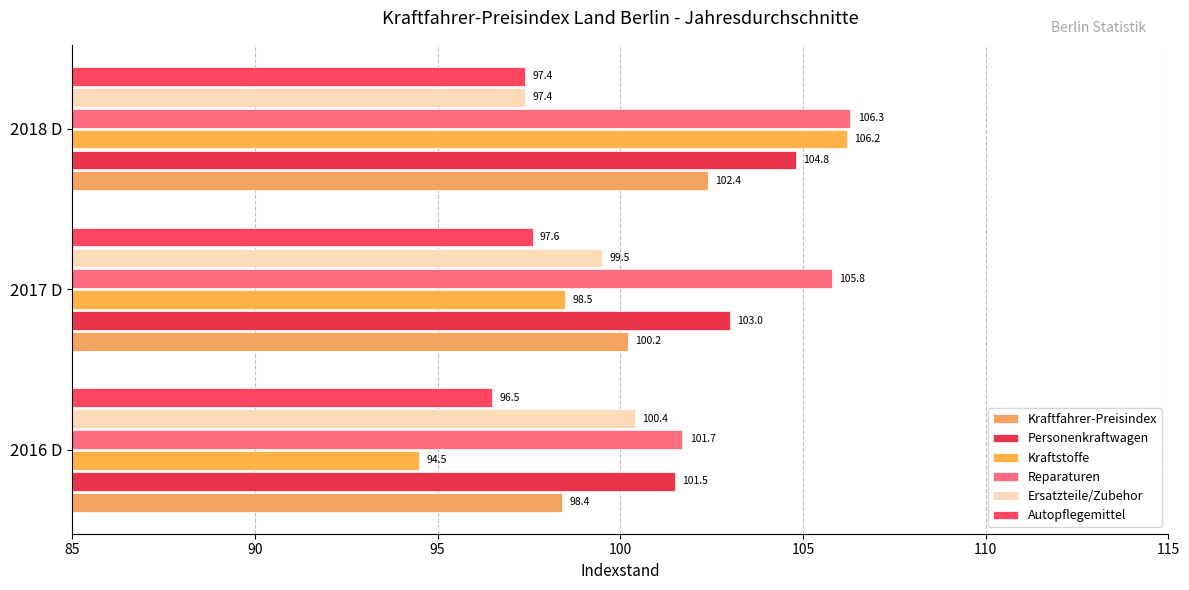

How many distinct data groups are displayed?

6